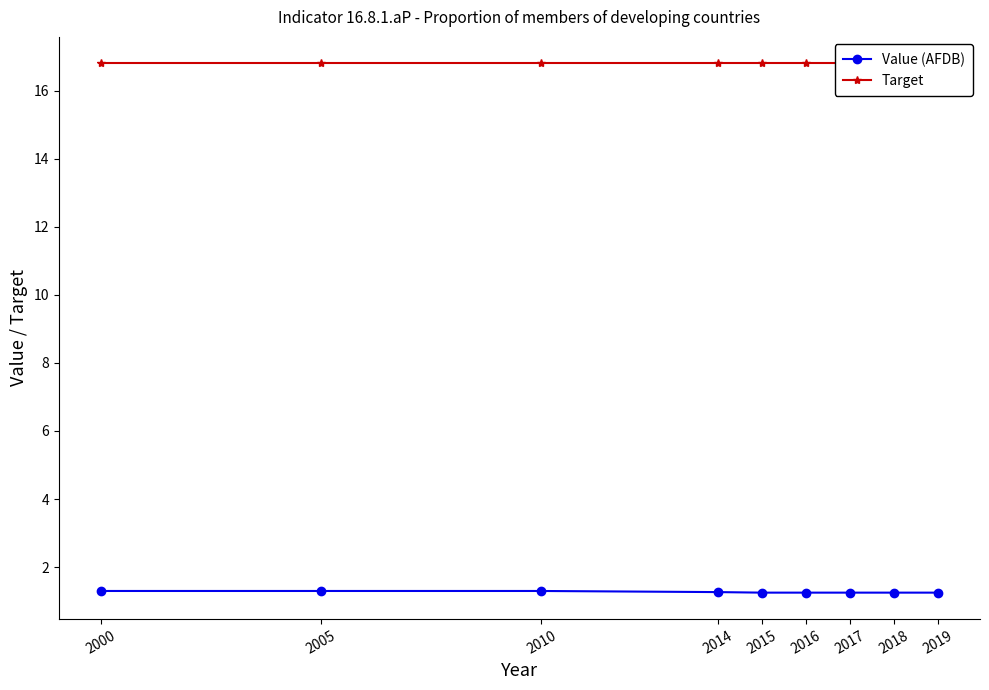

What is the smallest value displayed?

1.2